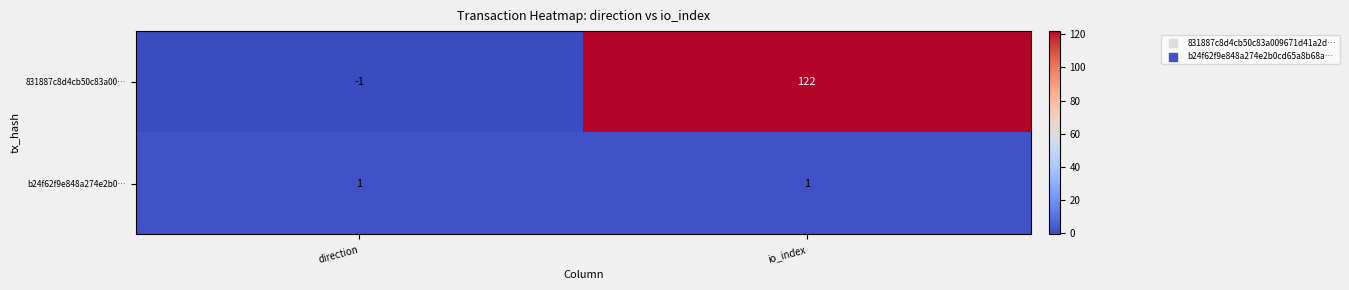

Rank the series at direction from lowest to highest value.

831887c8d4cb50c83a00…, b24f62f9e848a274e2b0…